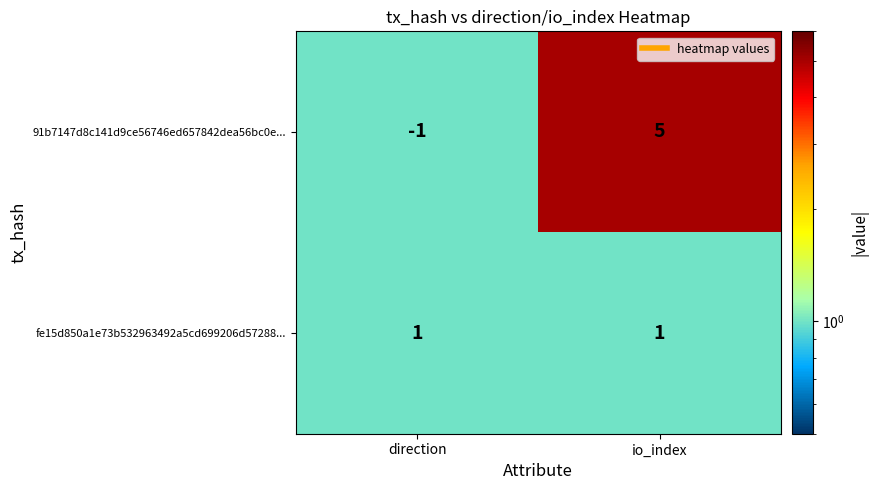

What is the difference between the 91b7147d8c141d9ce56746ed657842dea56bc0e... values at direction and io_index?

6